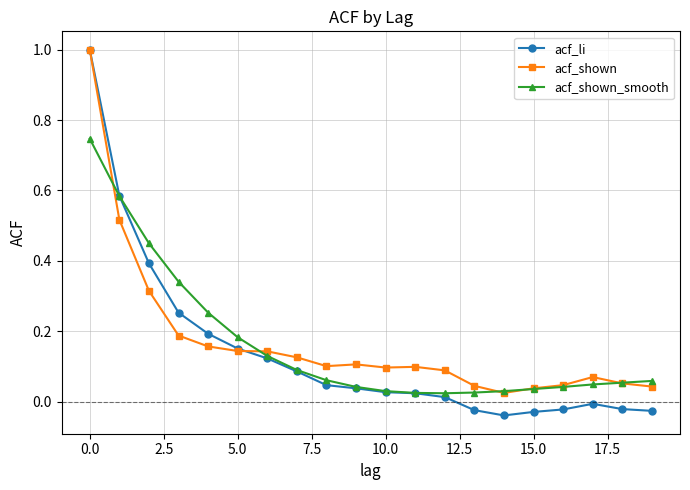

What are all the series names shown in the legend?

acf_li, acf_shown, acf_shown_smooth